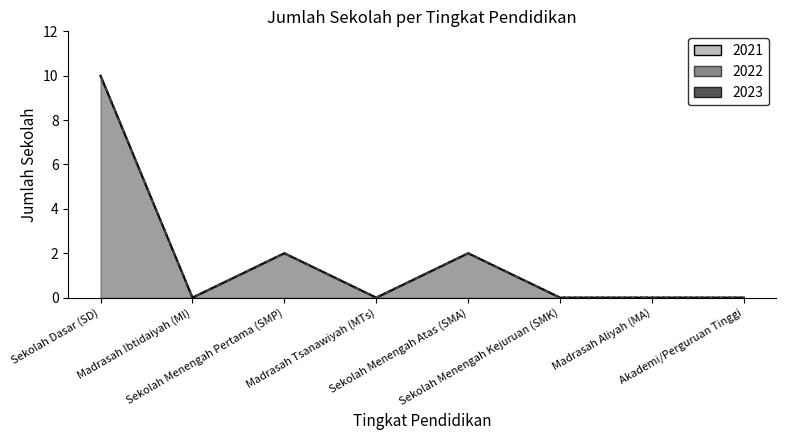

Reading left to right, transcribe all the data shown in this chart.

2021: Sekolah Dasar (SD)=10	Madrasah Ibtidaiyah (MI)=0	Sekolah Menengah Pertama (SMP)=2	Madrasah Tsanawiyah (MTs)=0	Sekolah Menengah Atas (SMA)=2	Sekolah Menengah Kejuruan (SMK)=0	Madrasah Aliyah (MA)=0	Akademi/Perguruan Tinggi=0
2022: Sekolah Dasar (SD)=10	Madrasah Ibtidaiyah (MI)=0	Sekolah Menengah Pertama (SMP)=2	Madrasah Tsanawiyah (MTs)=0	Sekolah Menengah Atas (SMA)=2	Sekolah Menengah Kejuruan (SMK)=0	Madrasah Aliyah (MA)=0	Akademi/Perguruan Tinggi=0
2023: Sekolah Dasar (SD)=10	Madrasah Ibtidaiyah (MI)=0	Sekolah Menengah Pertama (SMP)=2	Madrasah Tsanawiyah (MTs)=0	Sekolah Menengah Atas (SMA)=2	Sekolah Menengah Kejuruan (SMK)=0	Madrasah Aliyah (MA)=0	Akademi/Perguruan Tinggi=0